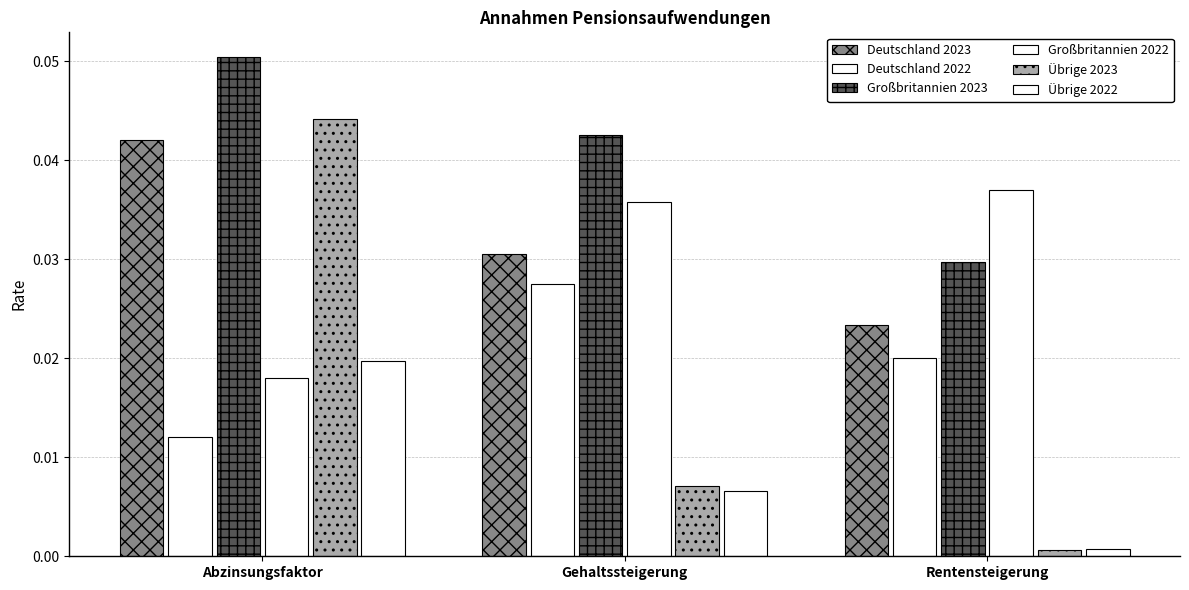

How many categories are shown in the chart?

3